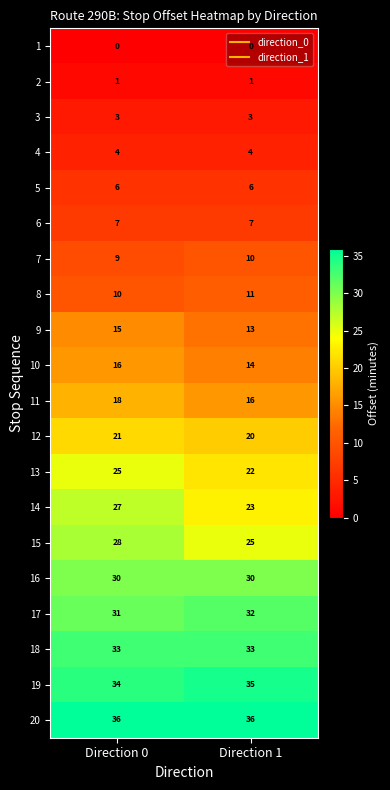

Rank the series at Direction 0 from lowest to highest value.

1, 2, 3, 4, 5, 6, 7, 8, 9, 10, 11, 12, 13, 14, 15, 16, 17, 18, 19, 20